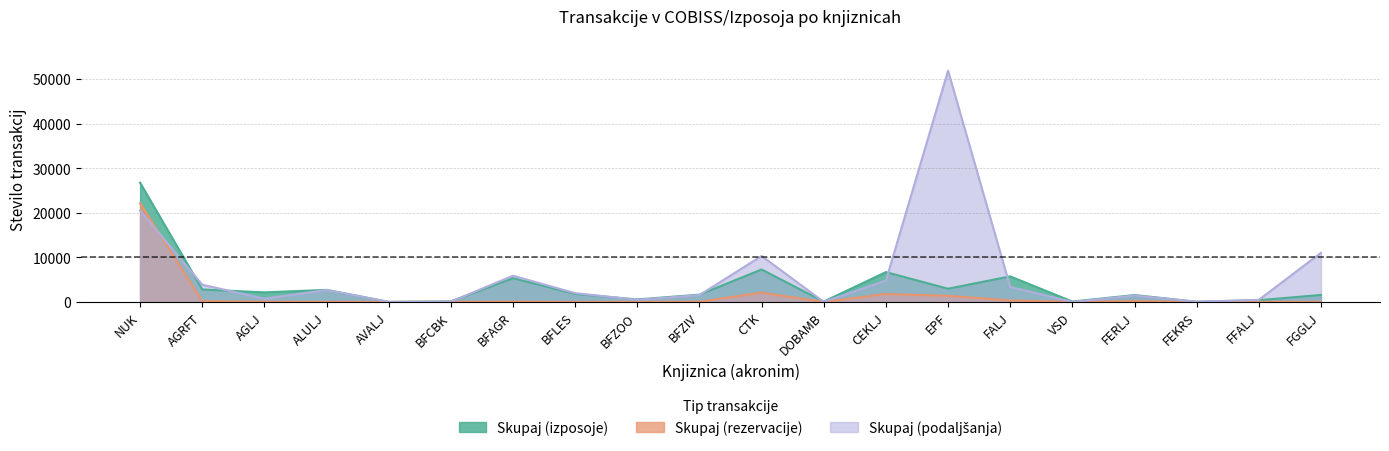

Reading left to right, transcribe all the data shown in this chart.

Skupaj (izposoje): 26737	2787	2142	2701	0	119	5320	1797	554	1628	7273	73	6685	2958	5728	79	1539	28	383	1565
Skupaj (rezervacije): 22124	173	42	21	0	9	67	1	11	41	2074	0	1776	1373	325	0	172	1	25	23
Skupaj (podaljšanja): 20480	3864	714	2671	0	59	5875	1965	467	1530	10299	14	4776	51861	3357	0	1431	36	466	11019